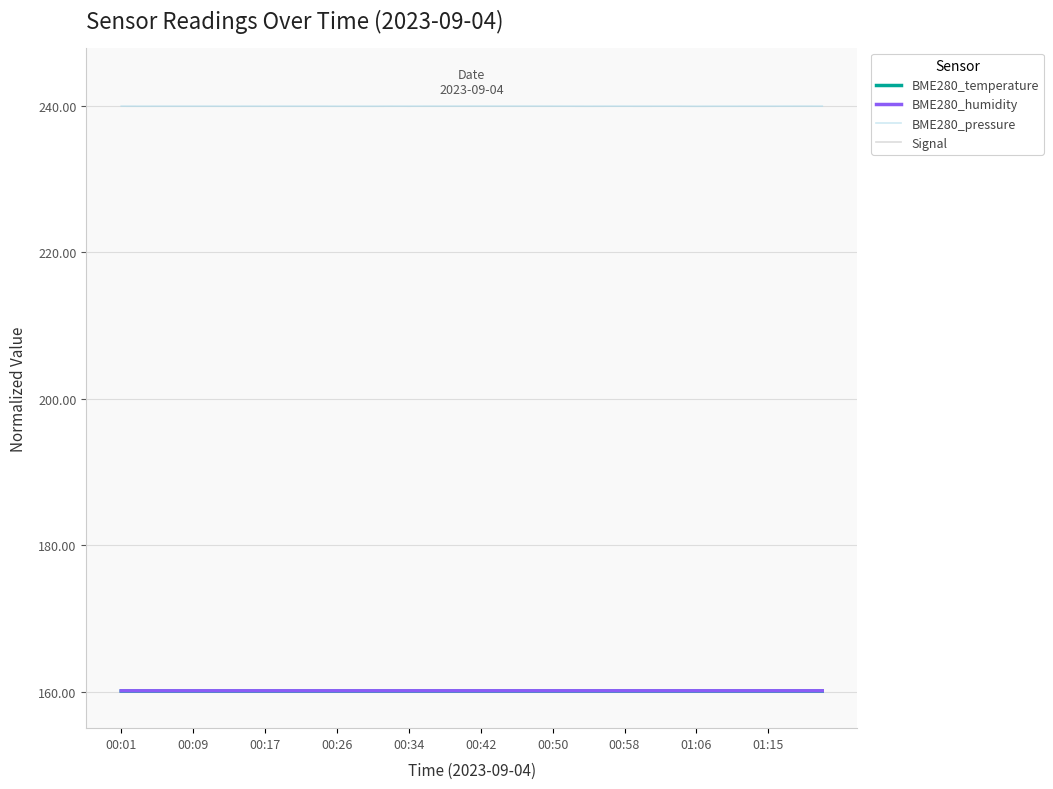

Which series has the largest range (max minus min)?

BME280_pressure